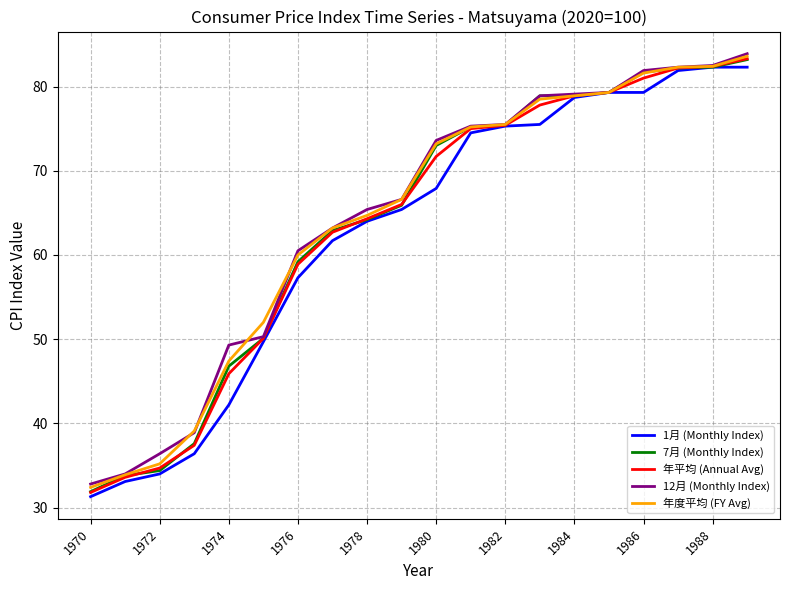

What is the minimum value shown in the chart?

31.3